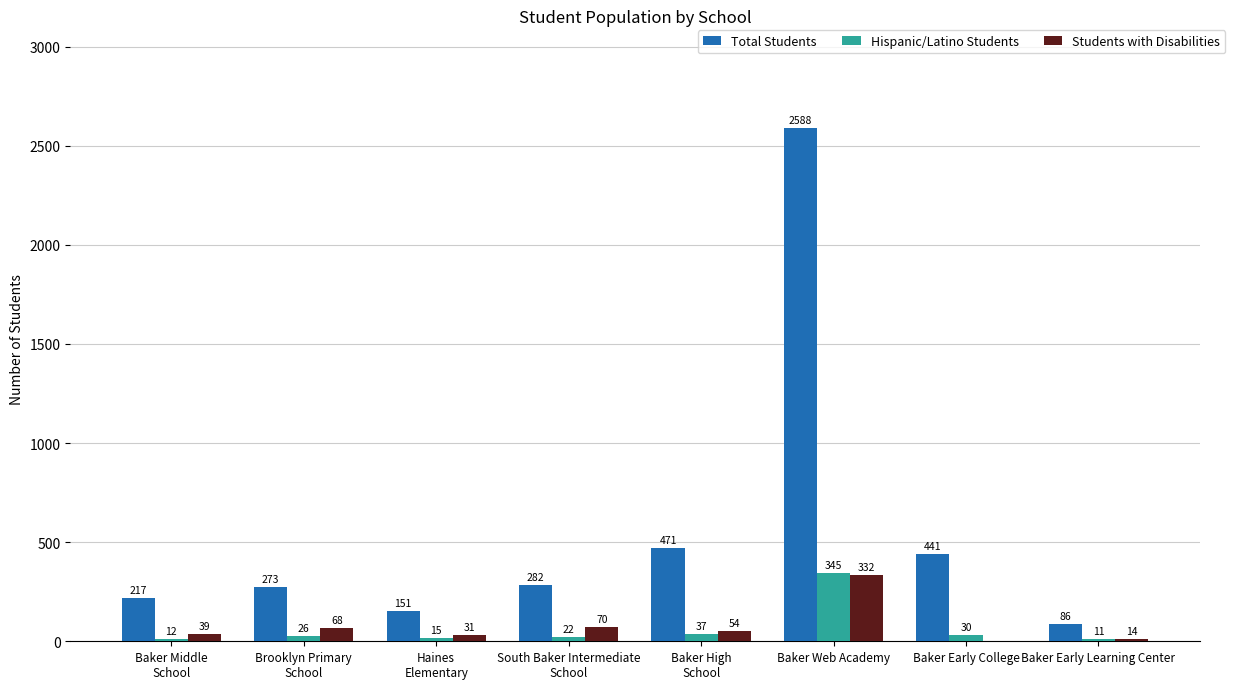

What is the sum of all Total Students values?

4509